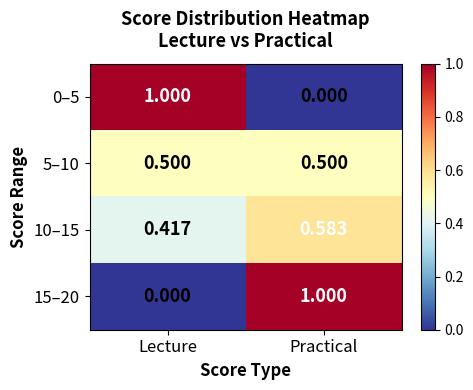

At which category is the sum across all series the highest?

Practical